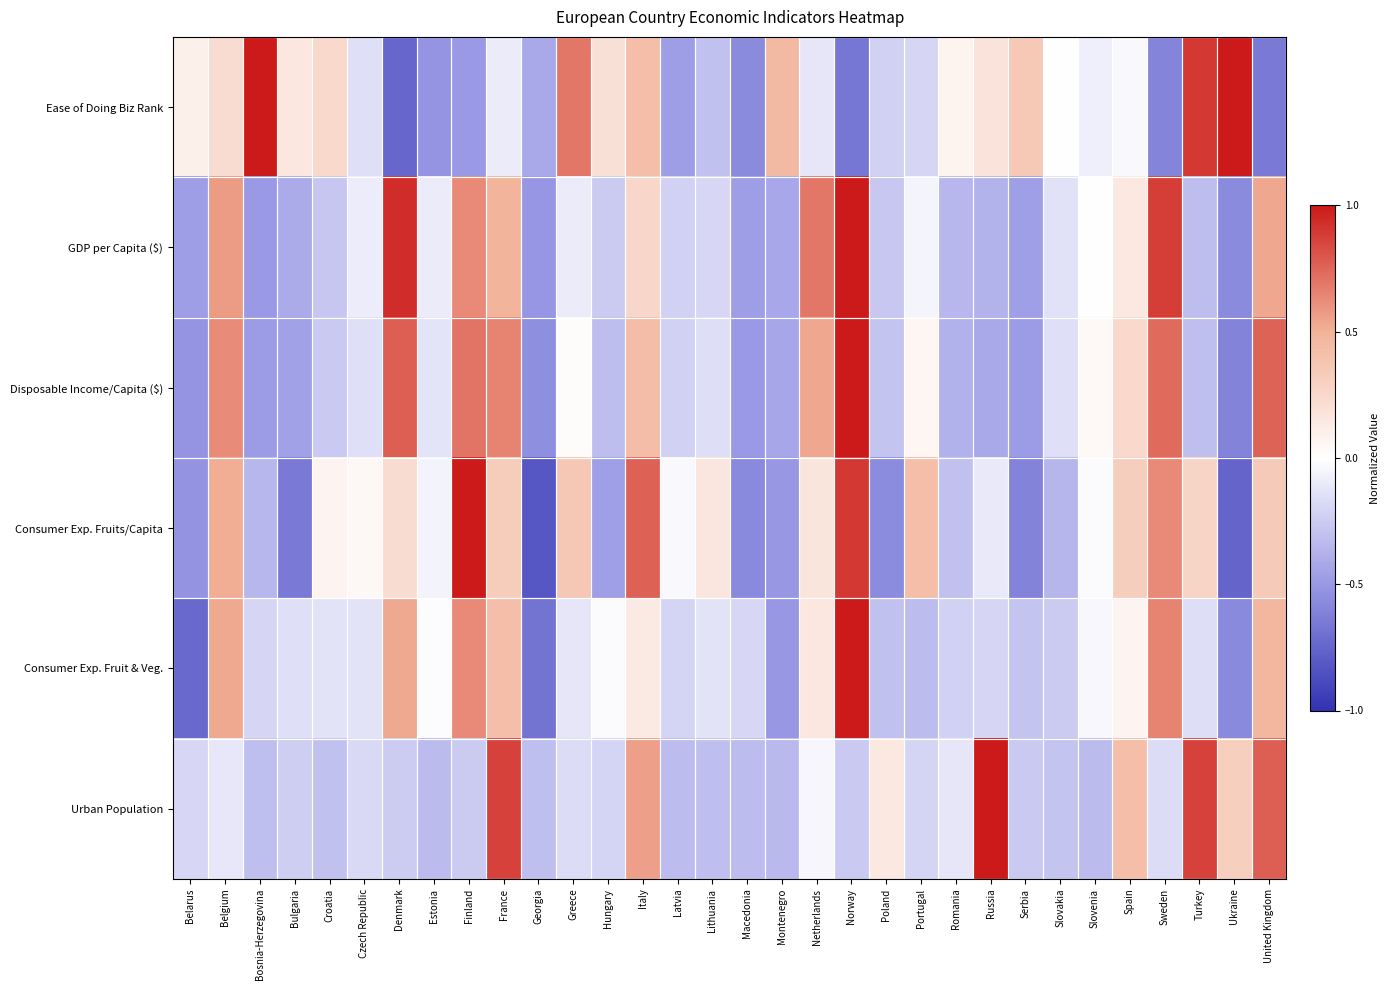

Which category has the highest value across all series?

Bosnia-Herzegovina